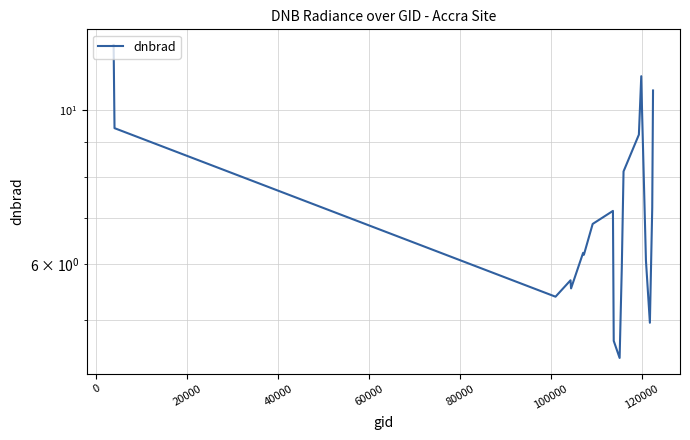

How many points are higher than both their immediate neighbors (excluding endpoints)?

4